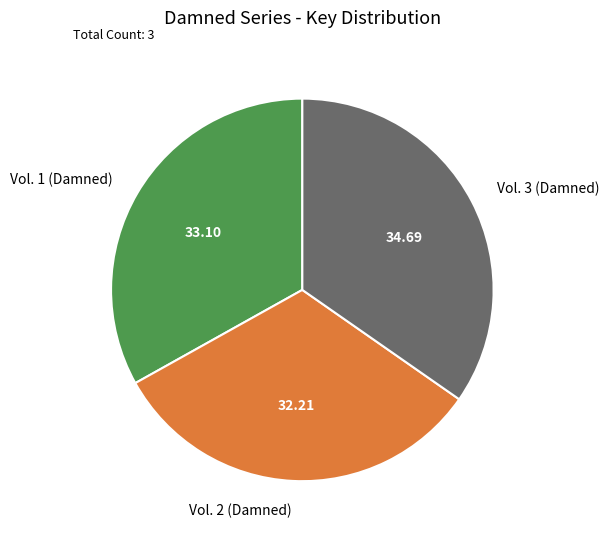

Is it true that Vol. 1 (Damned) is 33% of the pie?

True